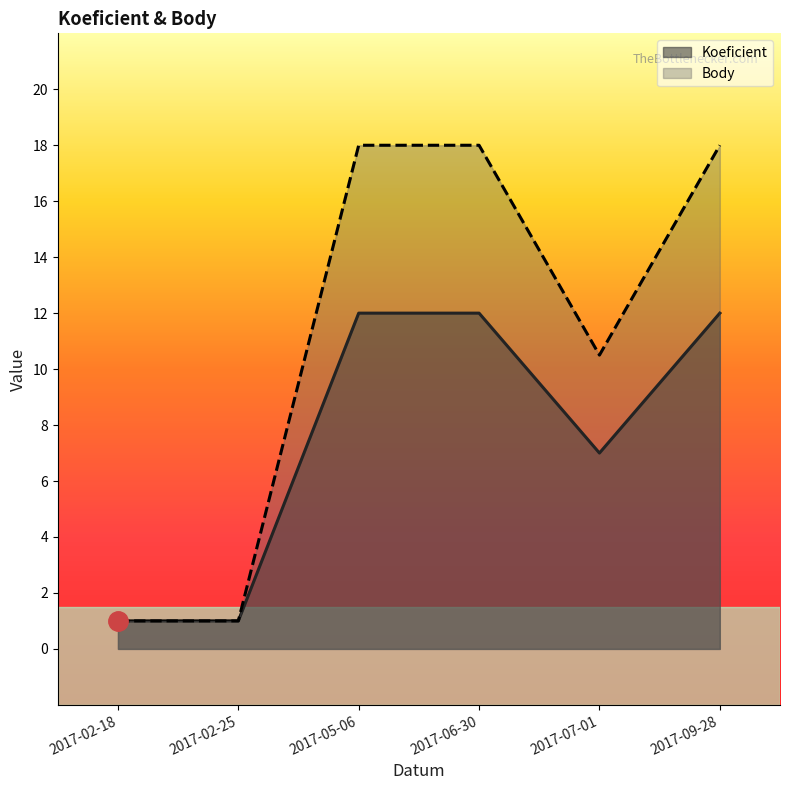

What is the label of the 6th point from the right?

2017-02-18